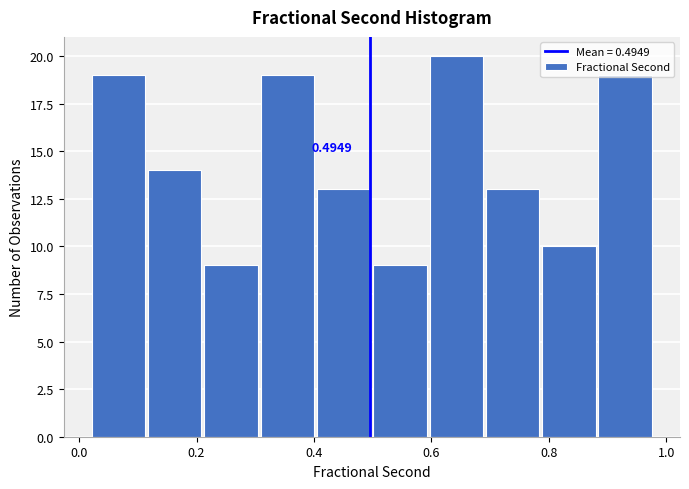

Which range on the x-axis has the tallest bar?

0.60 to 0.70